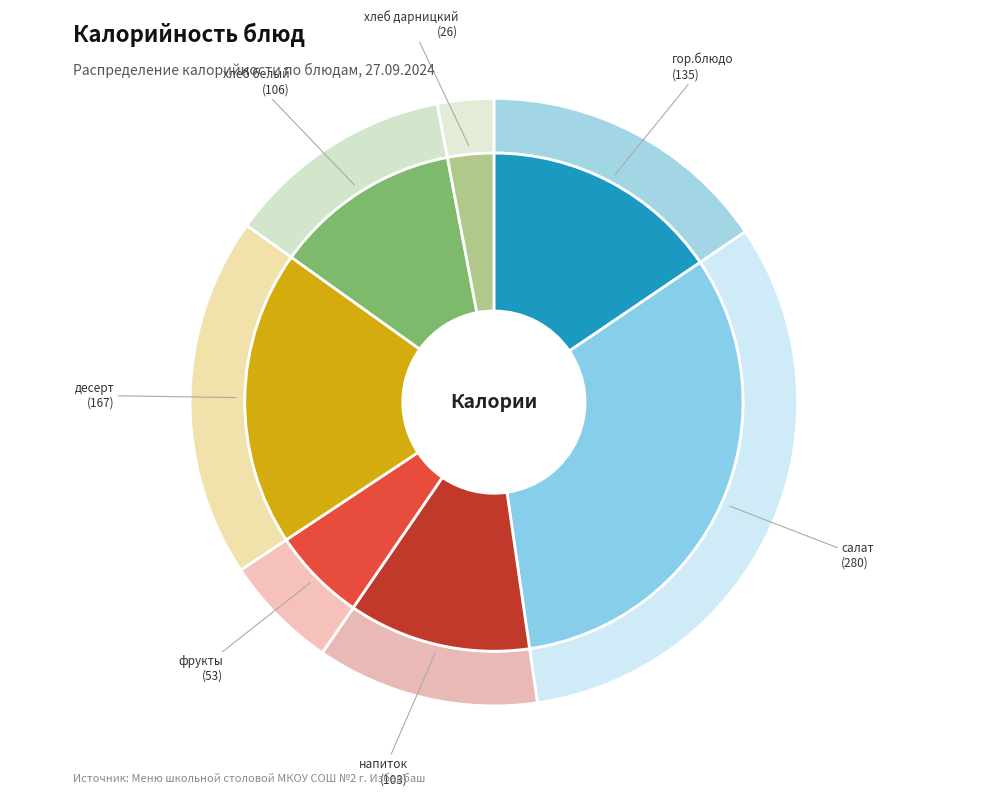

How many slices are in this pie chart?

7